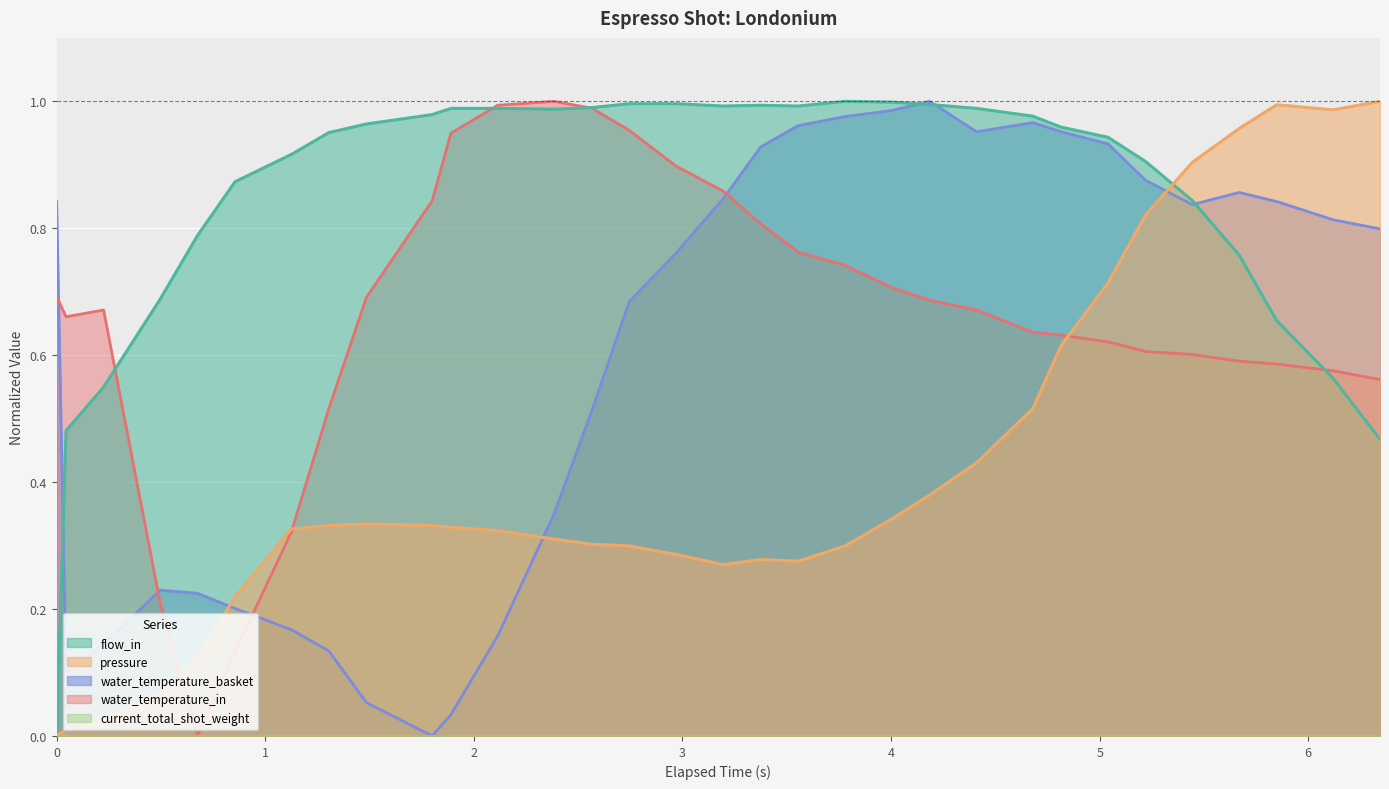

What is the total value across all series at 4.41?

3.0